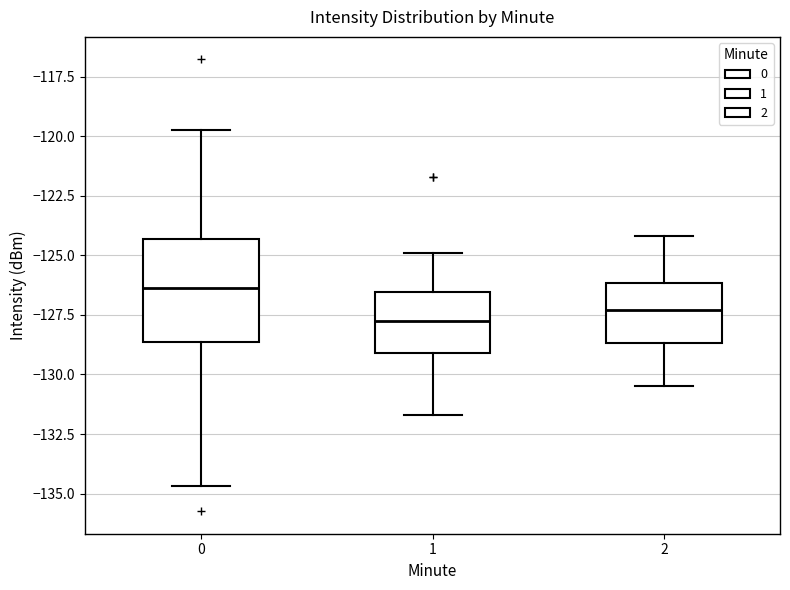

Reading left to right, read every box against the y-axis: the position of its median line, the range the box covers, and the ends of its whiskers. The values are not printed on the chart, so give them approximately, as read against the axis.

0: median -126.5, box -128.5 to -124.5, whiskers -134.5 to -119.5
1: median -127.5, box -129.0 to -126.5, whiskers -131.5 to -125.0
2: median -127.5, box -128.5 to -126.0, whiskers -130.5 to -124.0